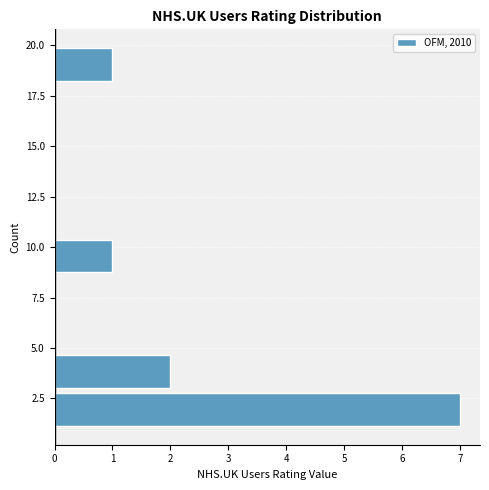

Read against the y-axis, roughly where is the centre of the longest bar?

2.0